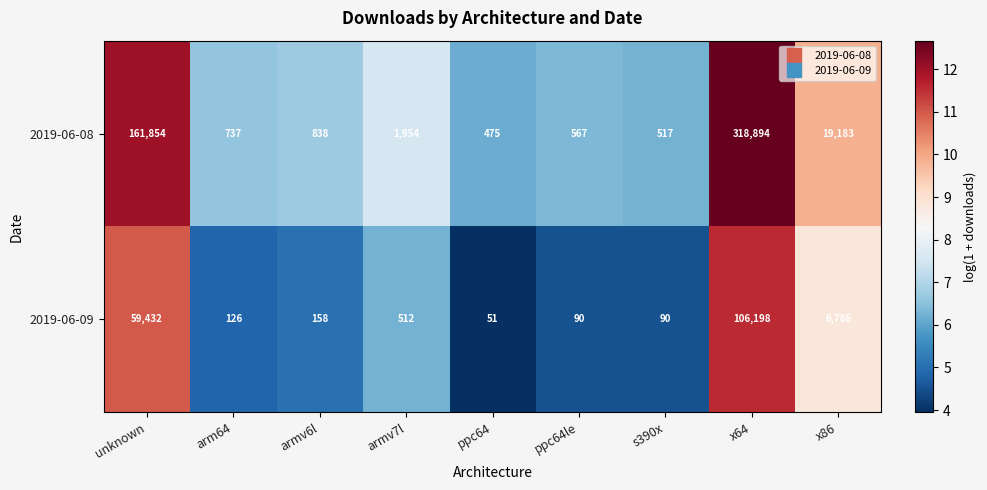

Reading right to left, what are all the values shown in this chart?

2019-06-08: 19183	318894	517	567	475	1954	838	737	161854
2019-06-09: 6786	106198	90	90	51	512	158	126	59432